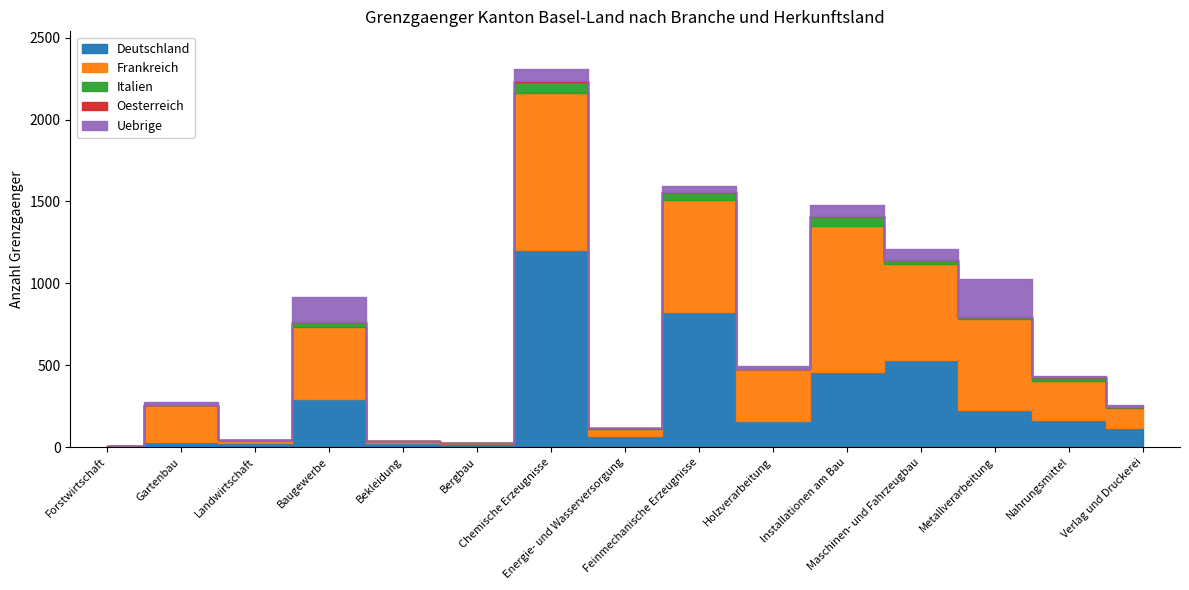

What is the value of the Oesterreich bar at the 9th from the left?

1